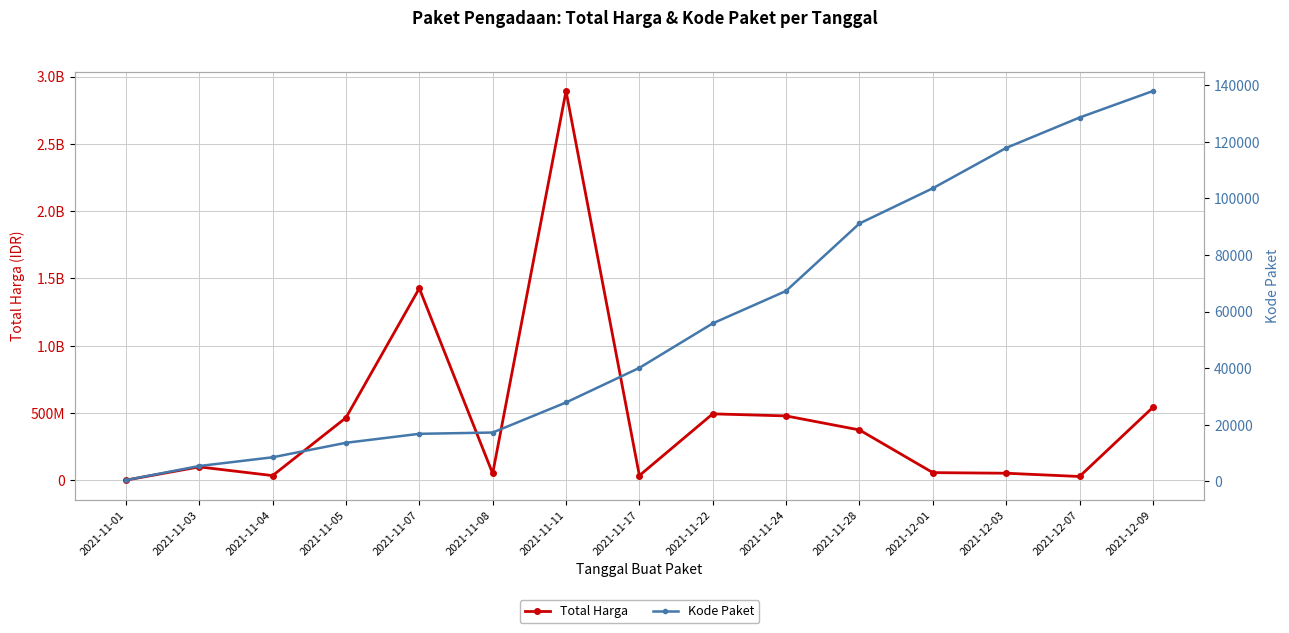

Reading left to right, transcribe all the data shown in this chart.

Total Harga: 333600	98772570	34000000	464002100	1425867900	49730040	2892122000	34292000	493000000	477600000	373404000	56152800	51601000	27412000	541071000
Kode Paket: 464	5449	8530	13652	16823	17272	27891	40112	55826	67279	91101	103541	117783	128516	137876